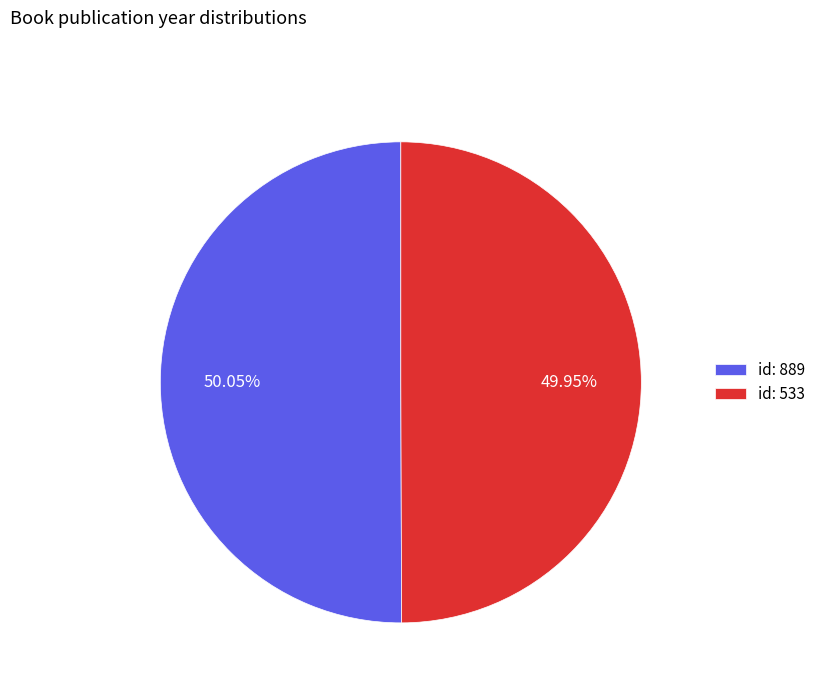

Is there a majority slice in this chart?

Yes